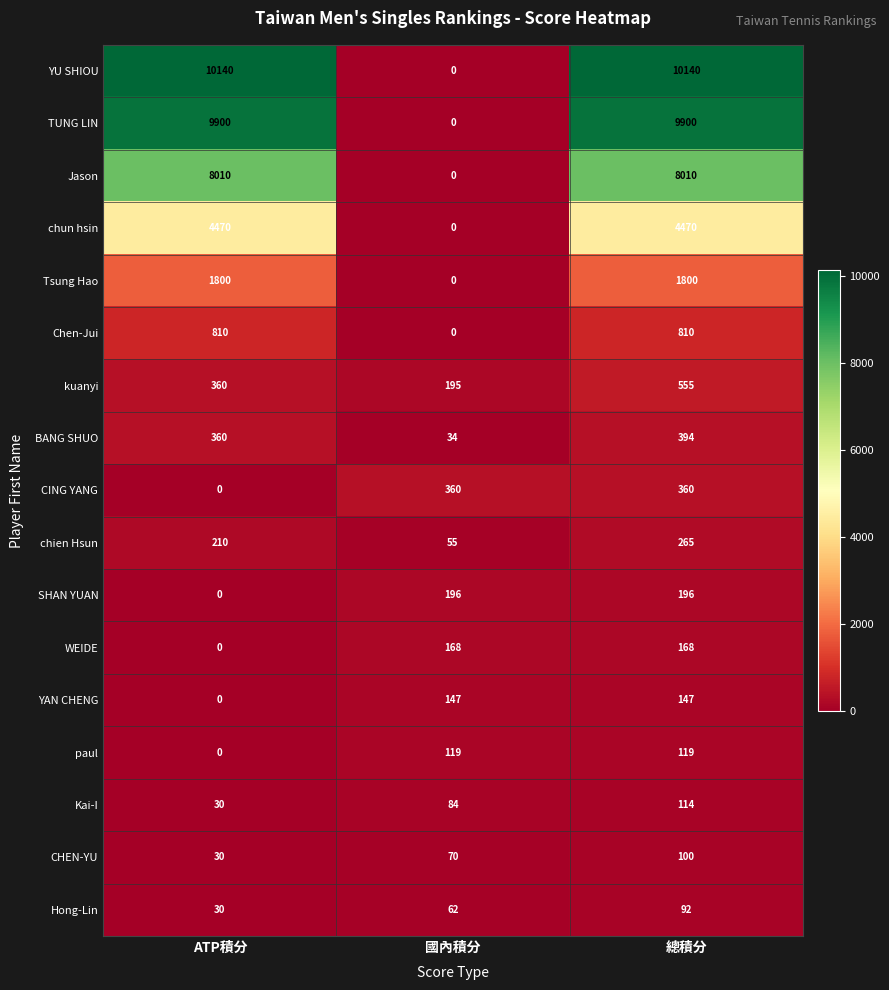

How many CHEN-YU values are between 30 and 100?

3